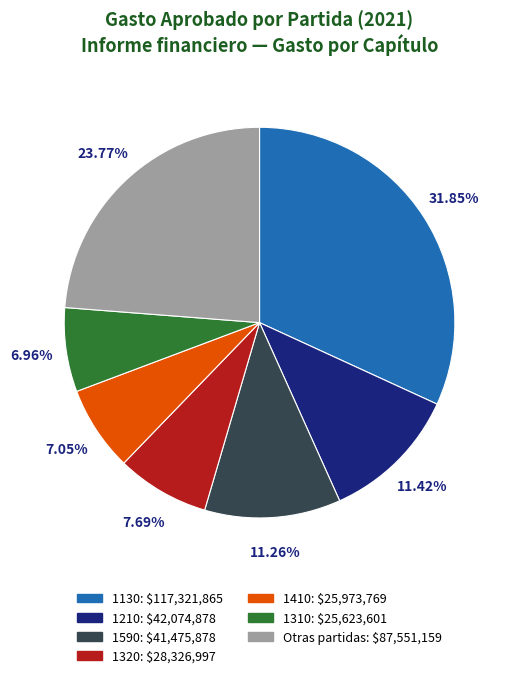

Is there any slice that represents more than half of the pie?

No